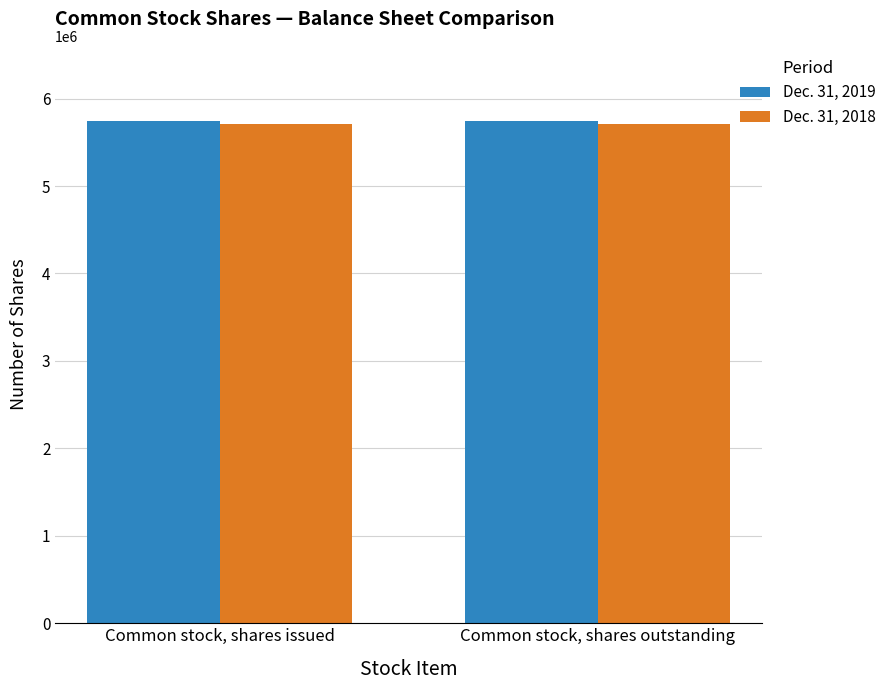

How many bars are there in total?

4